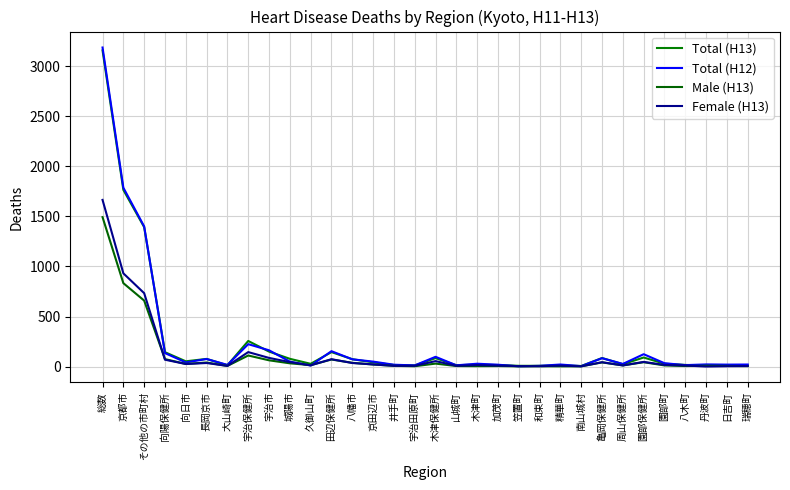

At which label is Total (H13) closest to 1581?

京都市